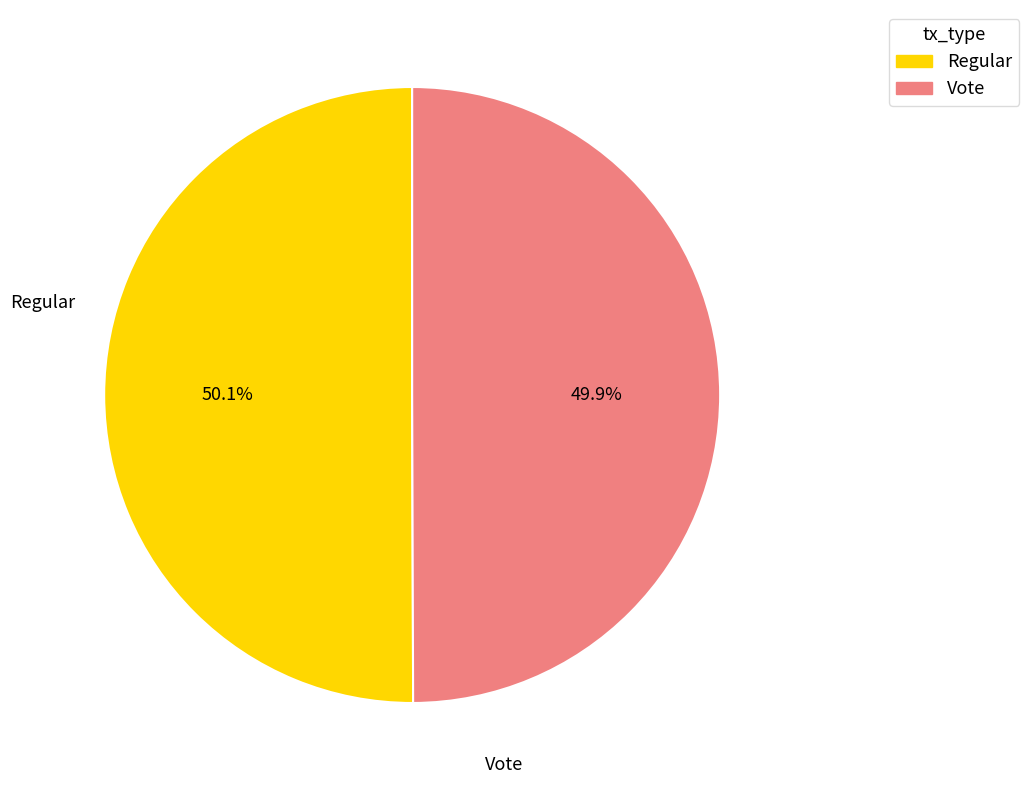

How much of the chart is everything except Regular?

49.9%